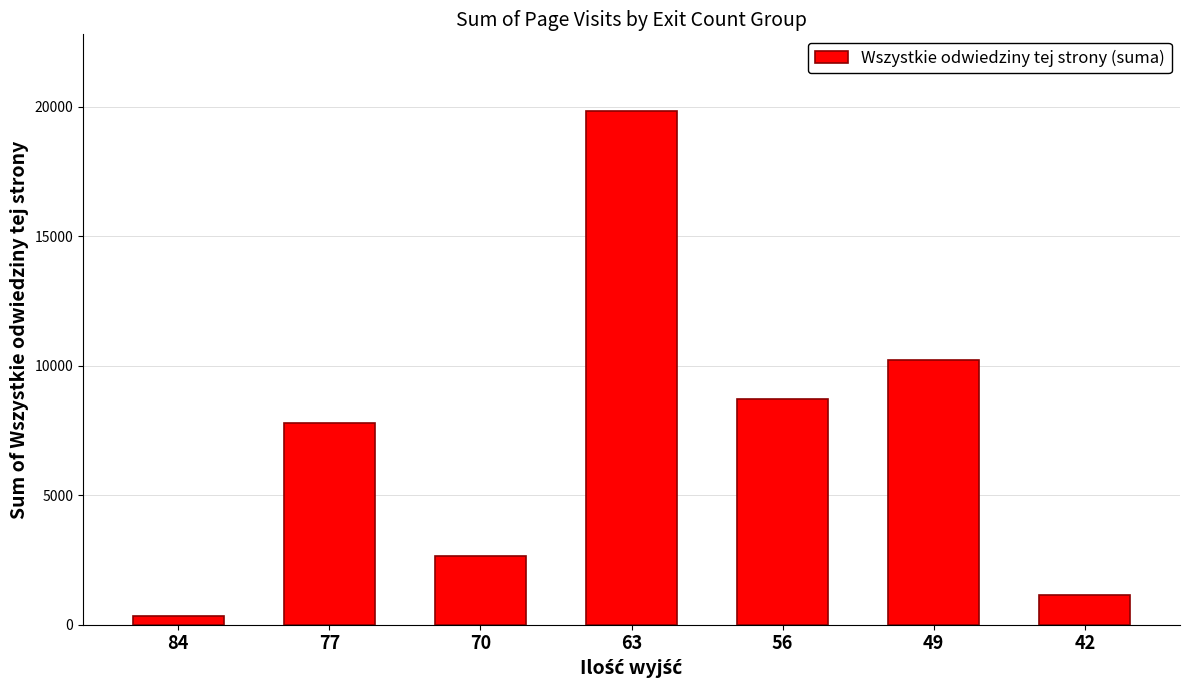

What is the value of the 5th bar from the left?

8729